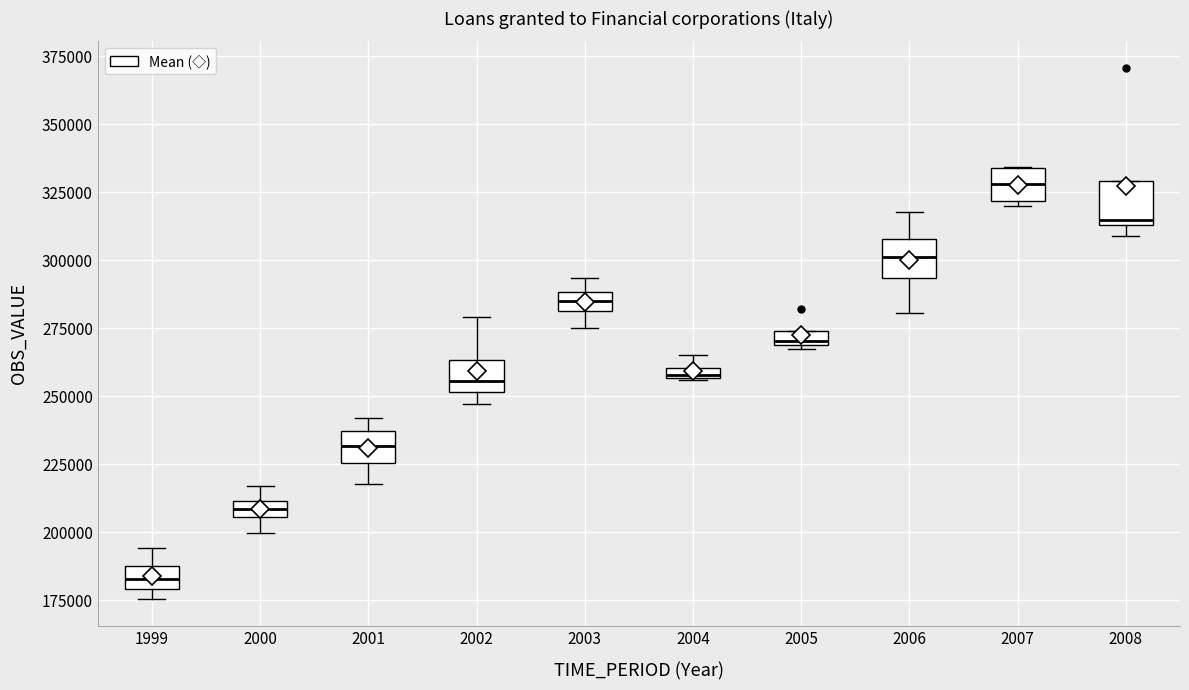

Which box has the highest median line?

2007